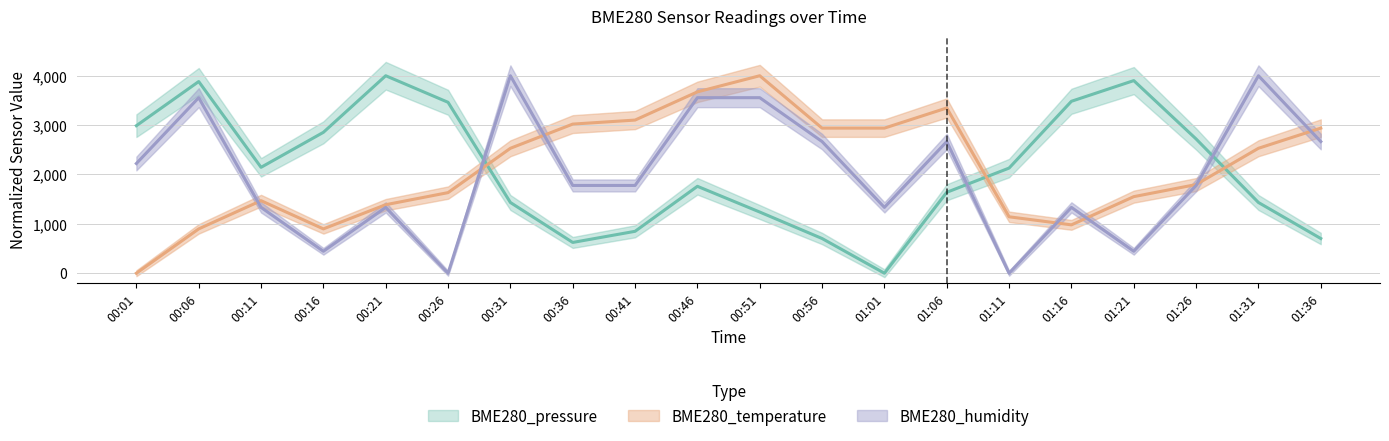

What is the label of the 4th point from the left?

00:16